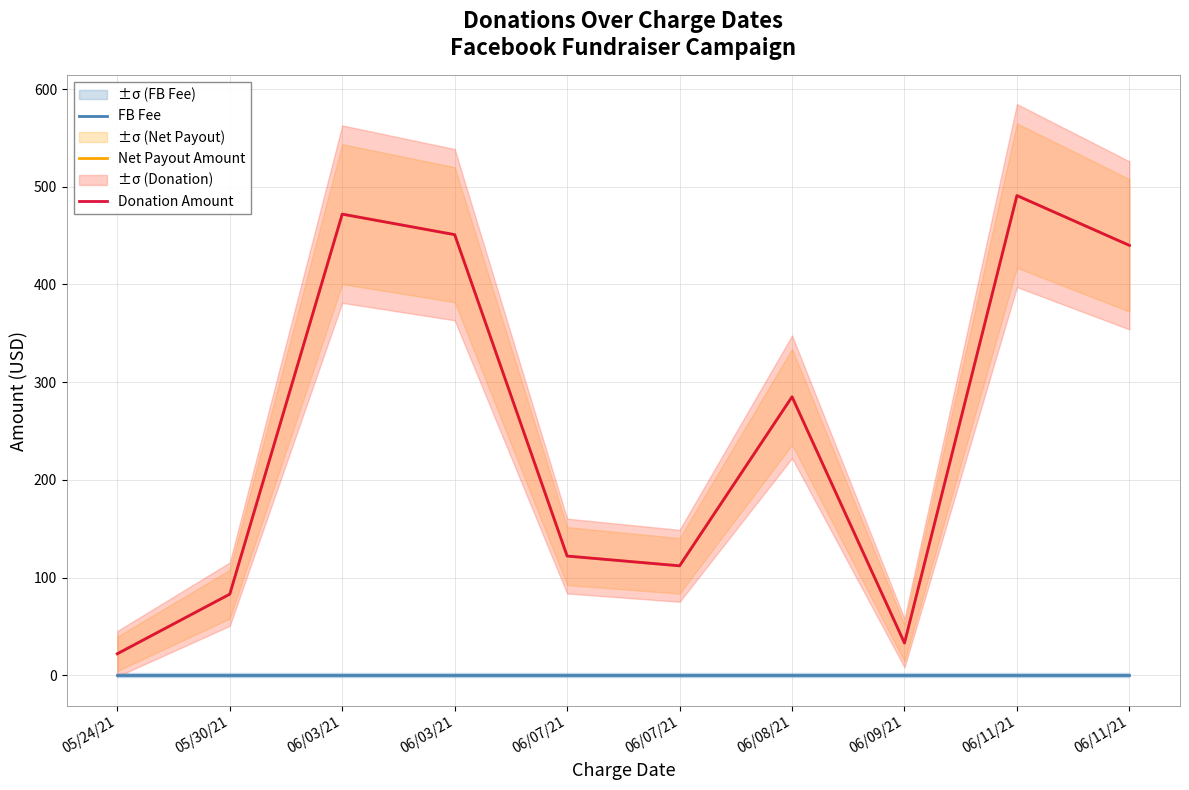

What is the difference between the highest and lowest values at 06/09/21?

33